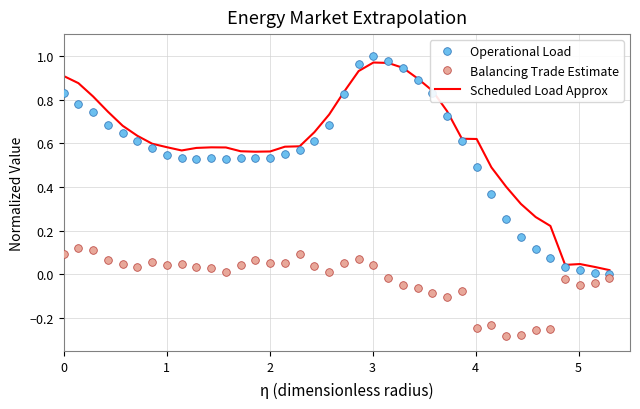

Which series has the largest range (max minus min)?

Operational Load